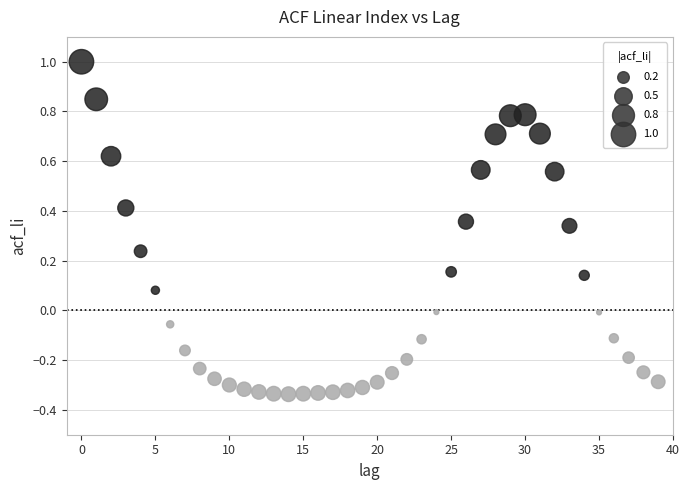

What is the range of Y values (max minus min)?

1.3